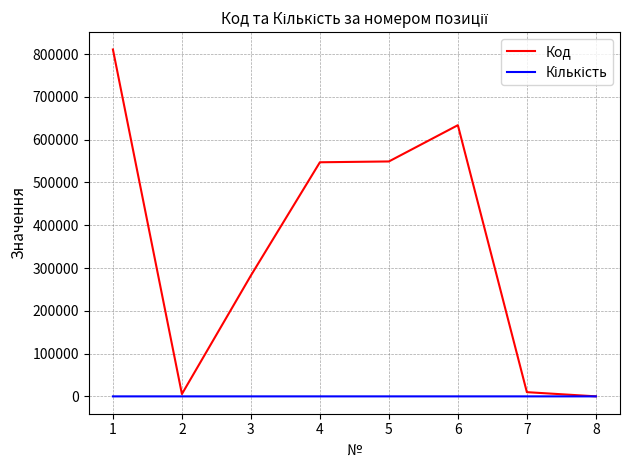

Which series has the widest spread of values?

Код